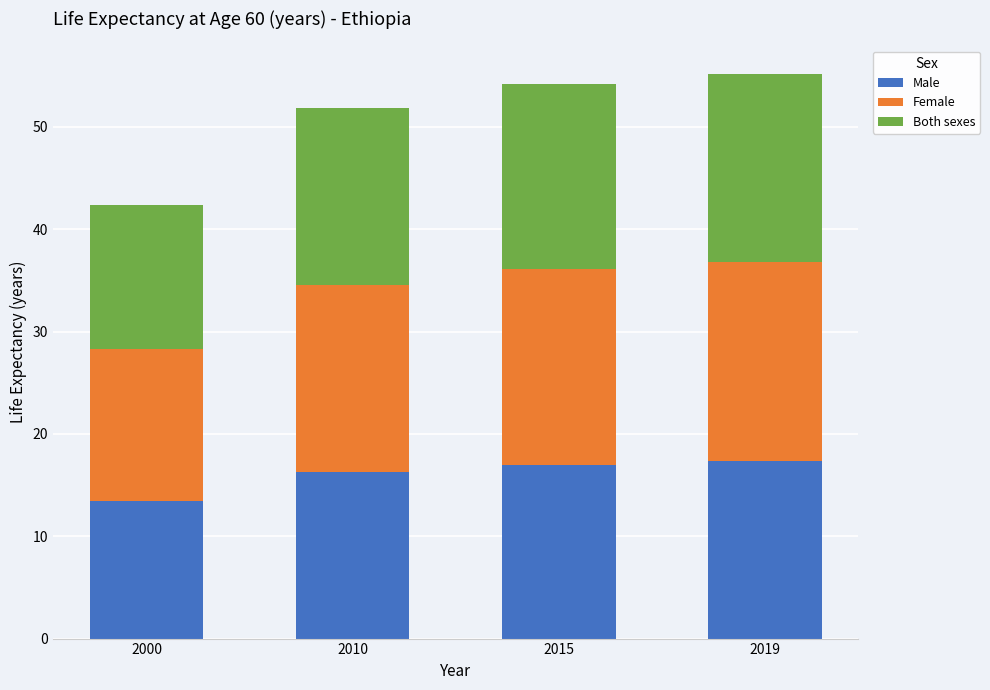

Reading left to right, transcribe the values for Male.

13.4	16.3	17.0	17.4